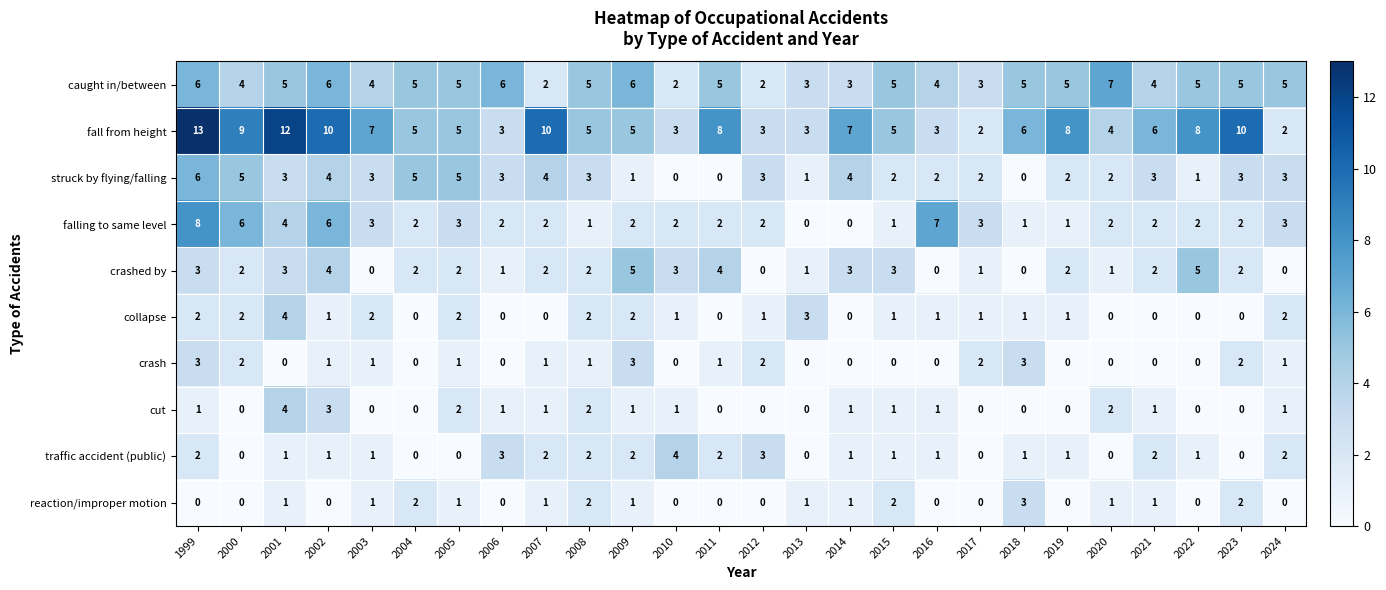

Which series has the widest spread of values?

fall from height